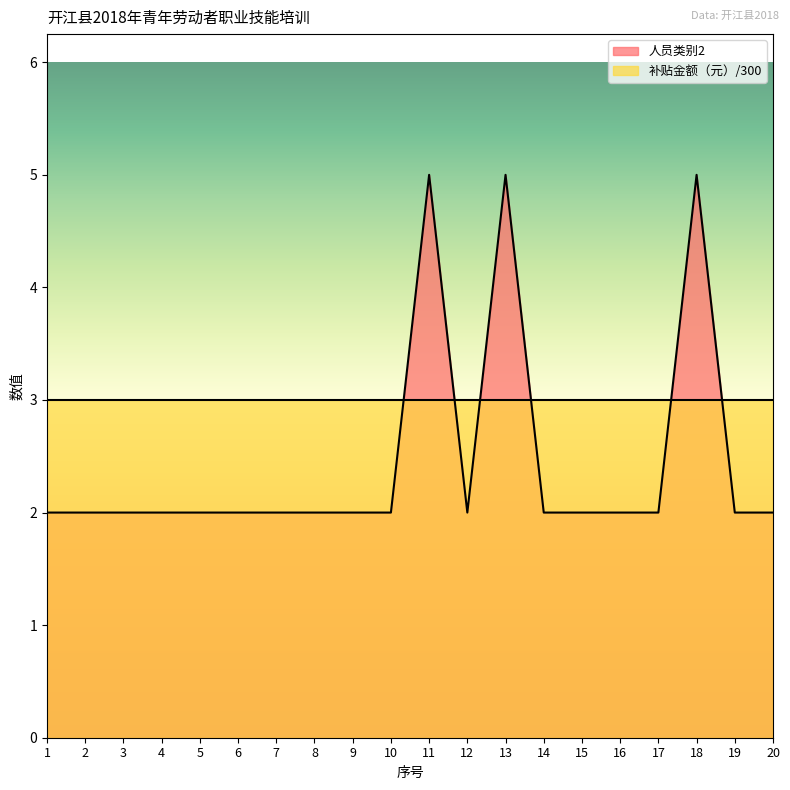

How many data points are above 2?

3